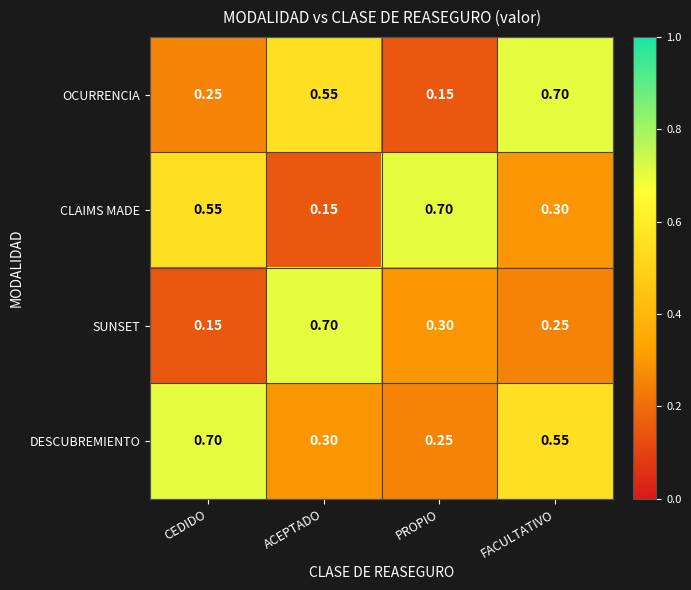

Where is OCURRENCIA nearest to the value 0?

PROPIO